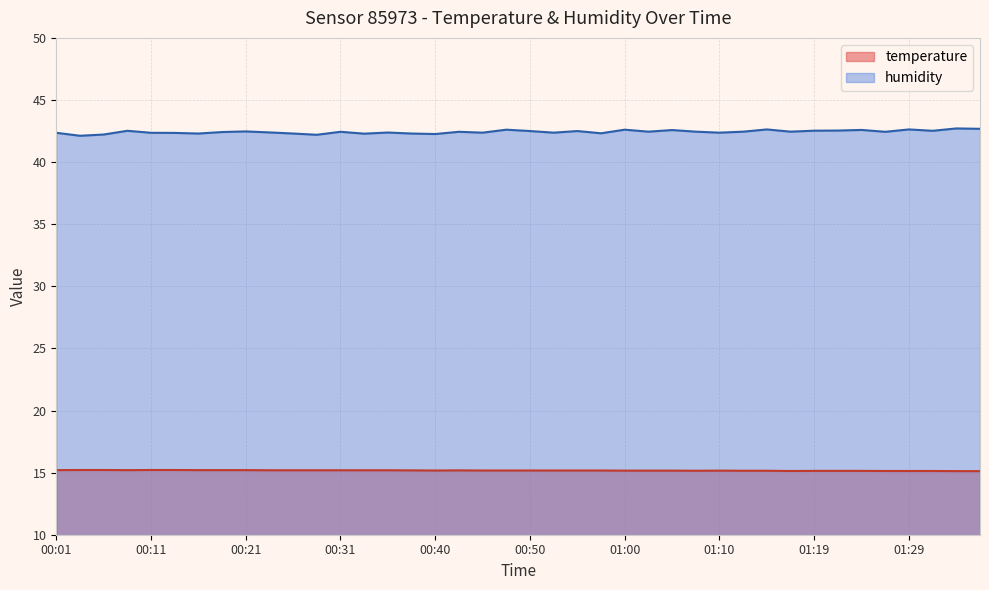

Reading left to right, what are all the values shown in this chart?

temperature: 15.2	15.2	15.2	15.2	15.2	15.2	15.2	15.2	15.2	15.2	15.2	15.2	15.2	15.2	15.2	15.2	15.2	15.2	15.2	15.2	15.2	15.2	15.2	15.2	15.2	15.2	15.2	15.2	15.2	15.2	15.2	15.1	15.1	15.1	15.1	15.1	15.1	15.1	15.1	15.1
humidity: 42.4	42.1	42.2	42.5	42.4	42.4	42.3	42.4	42.5	42.4	42.3	42.2	42.4	42.3	42.4	42.3	42.3	42.4	42.4	42.6	42.5	42.4	42.5	42.3	42.6	42.5	42.6	42.5	42.4	42.5	42.6	42.5	42.5	42.5	42.6	42.4	42.6	42.5	42.7	42.7